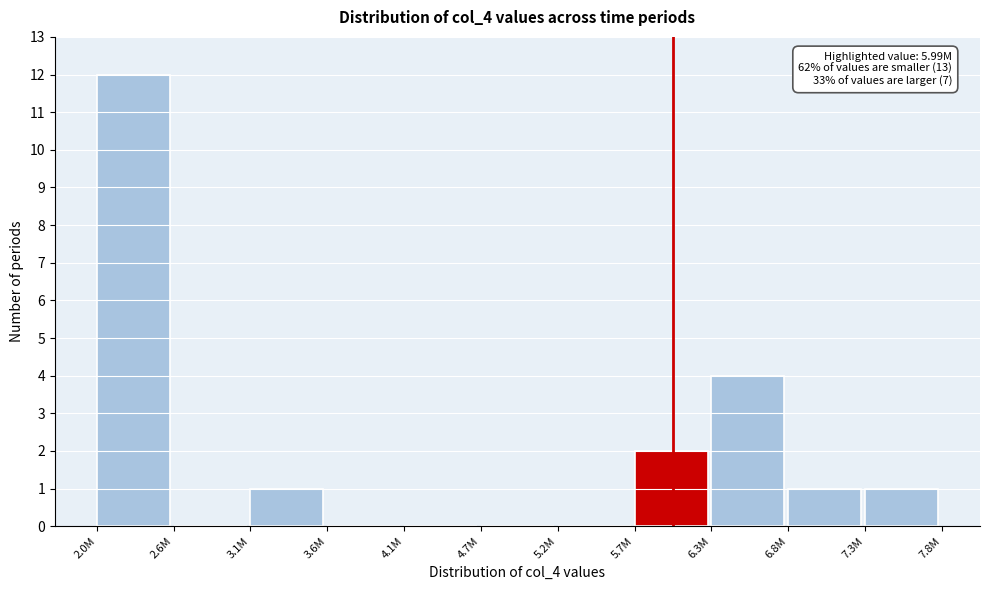

Reading left to right, extract all data points from this chart.

2.0M=12	2.6M=0	3.1M=1	3.6M=0	4.1M=0	4.7M=0	5.2M=0	5.7M=2	6.3M=4	6.8M=1	7.3M=1